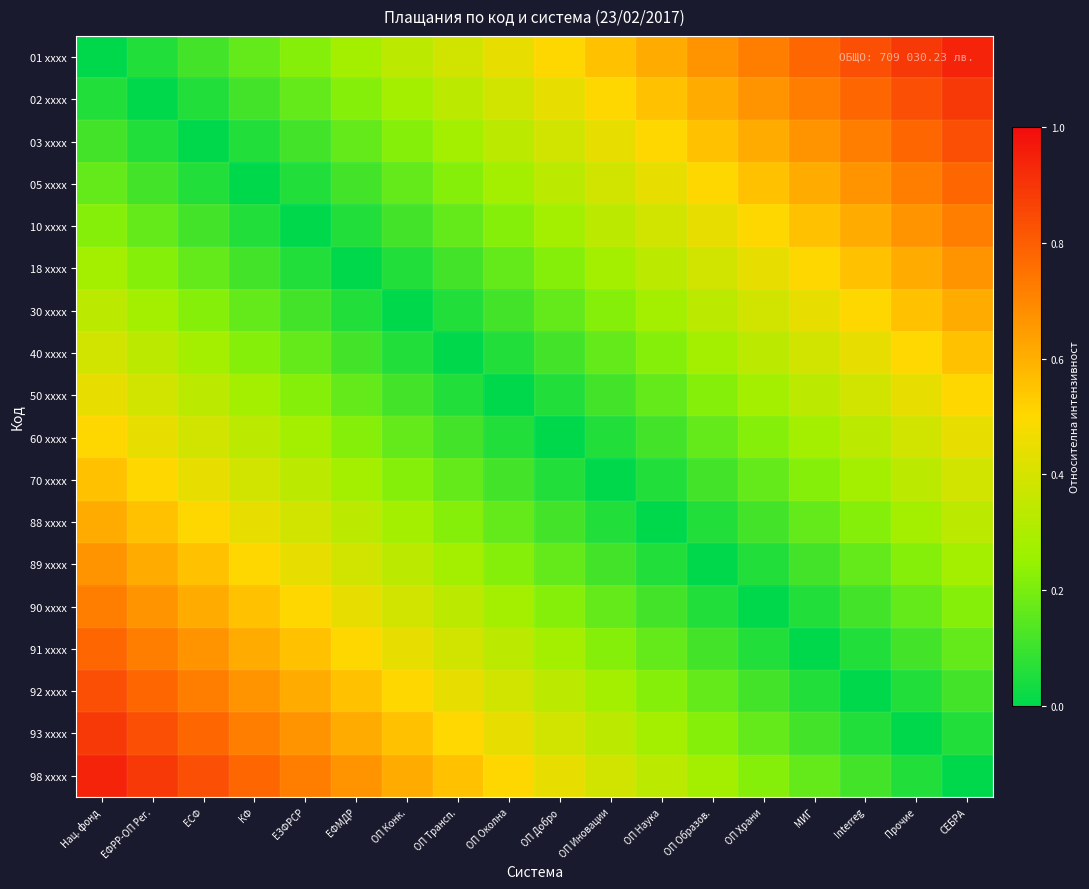

At which category is the sum across all series the highest?

Нац. фонд